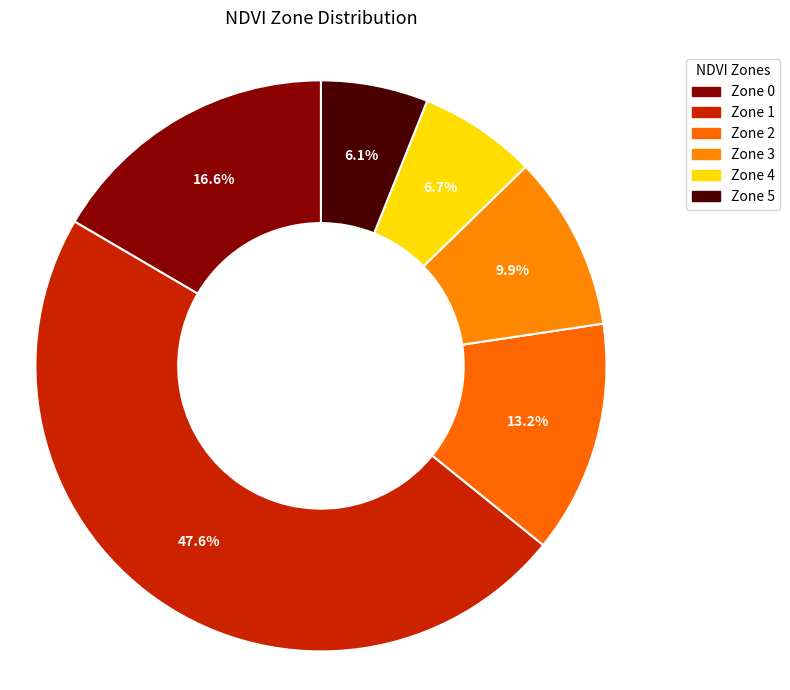

How many segments does this pie chart have?

6